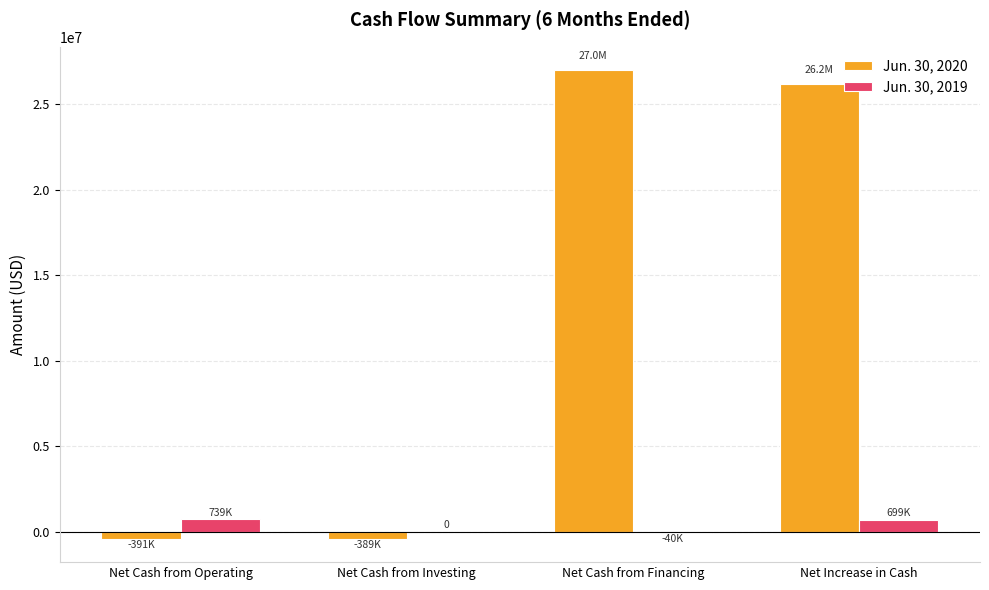

Which series has the largest total across all categories?

Jun. 30, 2020